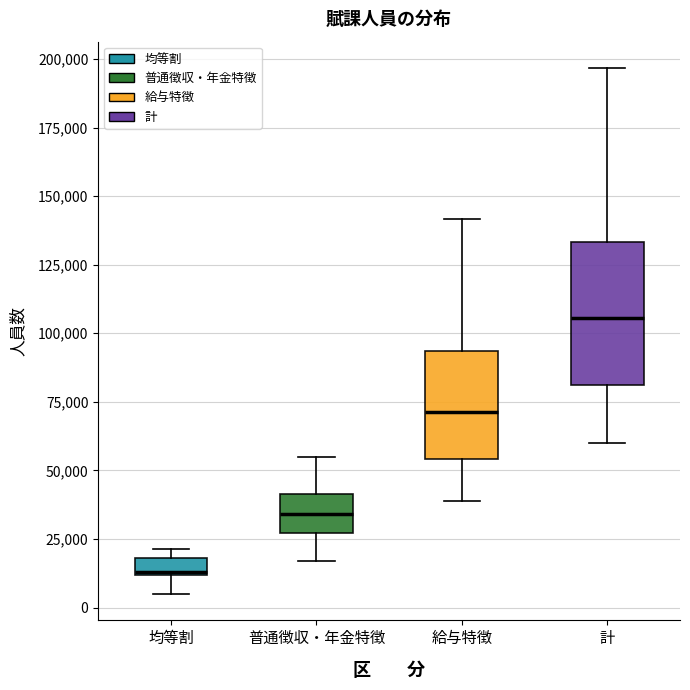

Which box has the highest median line?

計